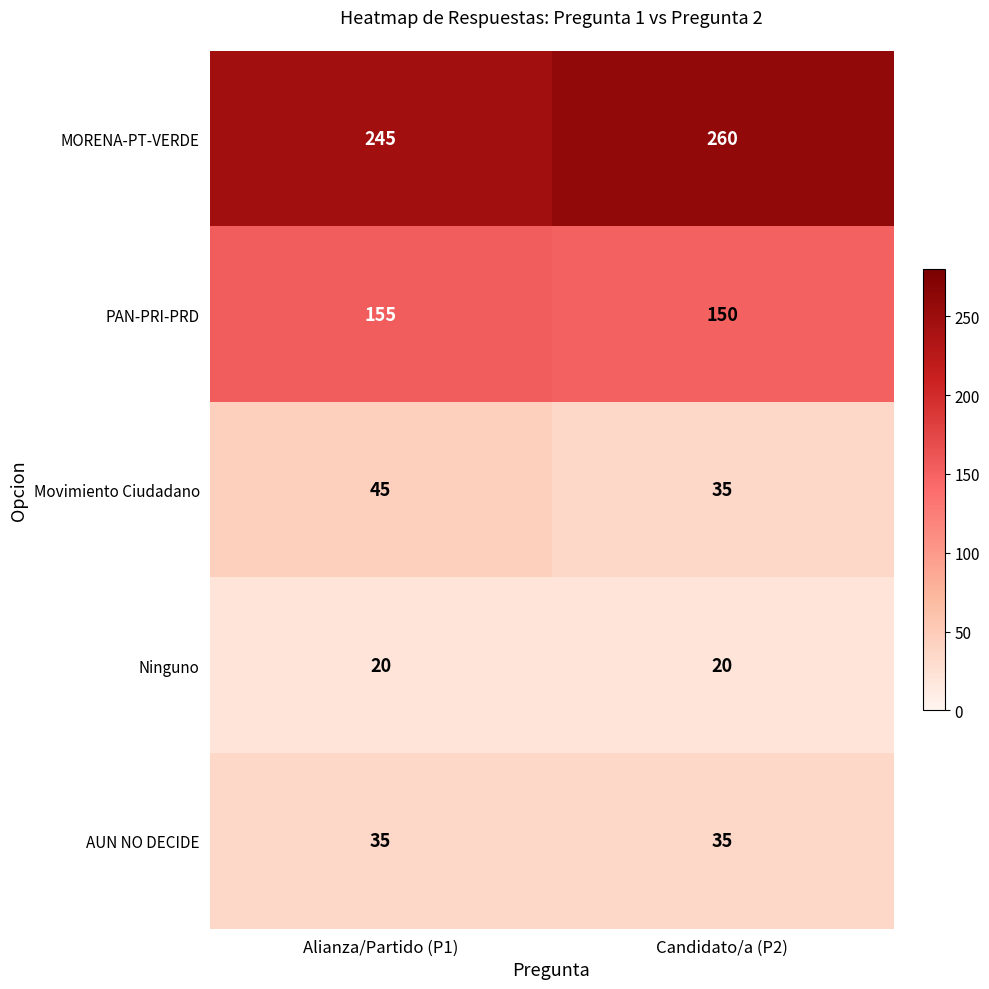

Where is MORENA-PT-VERDE nearest to the value 252?

Alianza/Partido (P1)